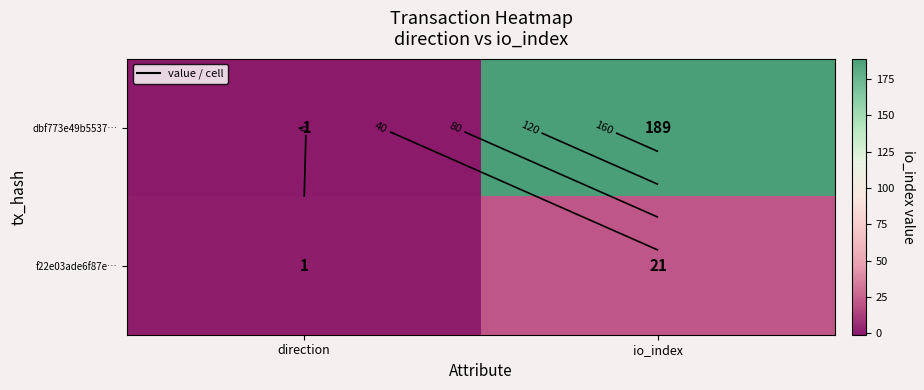

What is the minimum value shown in the chart?

-1